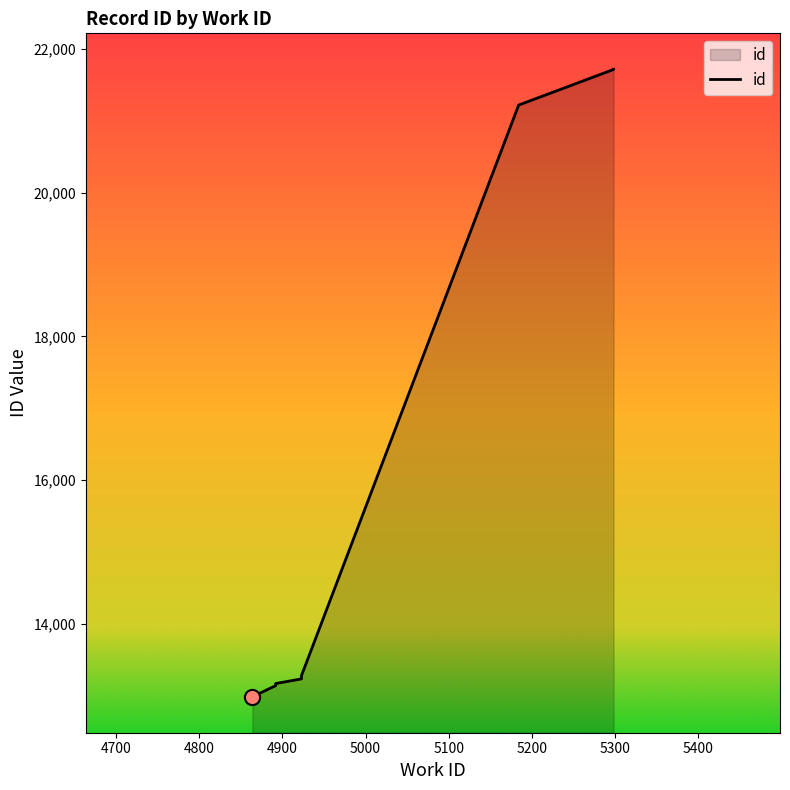

Between 4892 and 4923, which is larger?

4923